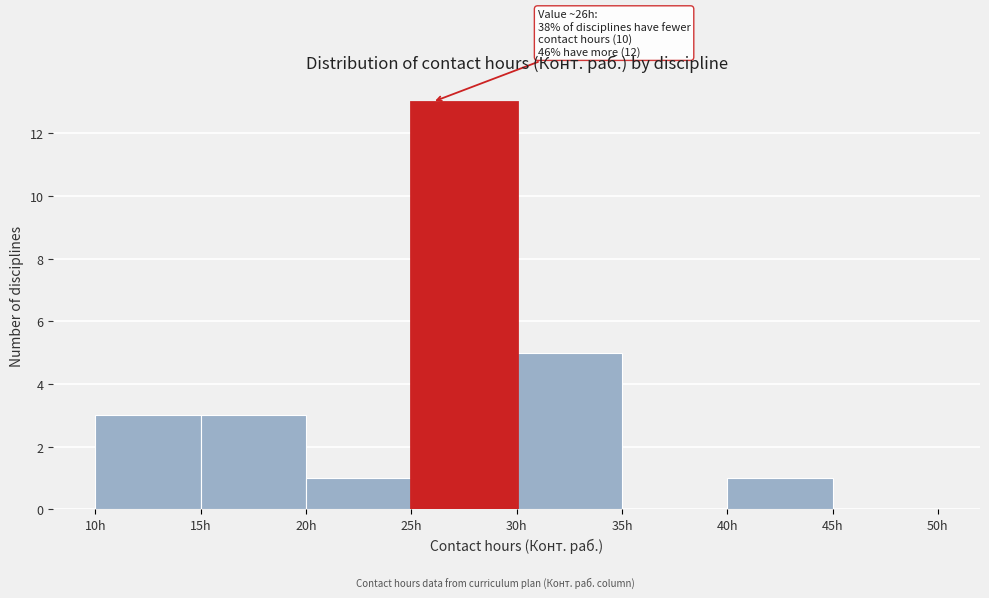

Which range on the x-axis has the tallest bar?

25 to 30